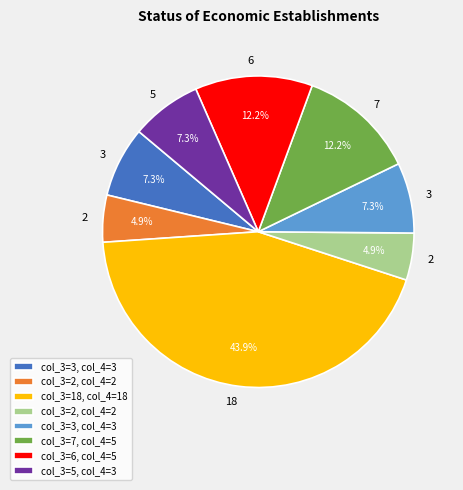

Does any single category account for the majority?

No